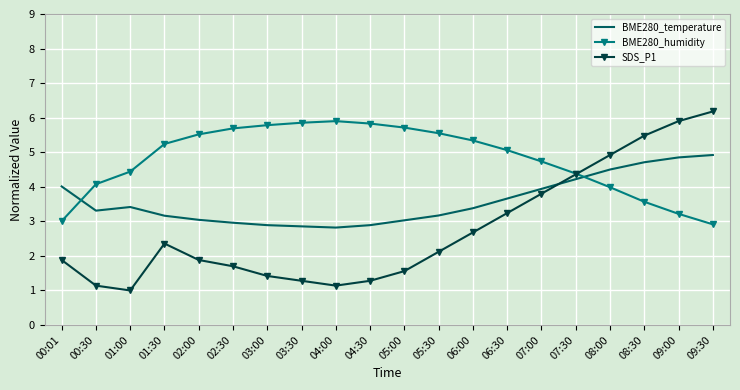

What is the total value across all series at 04:30?

10.0